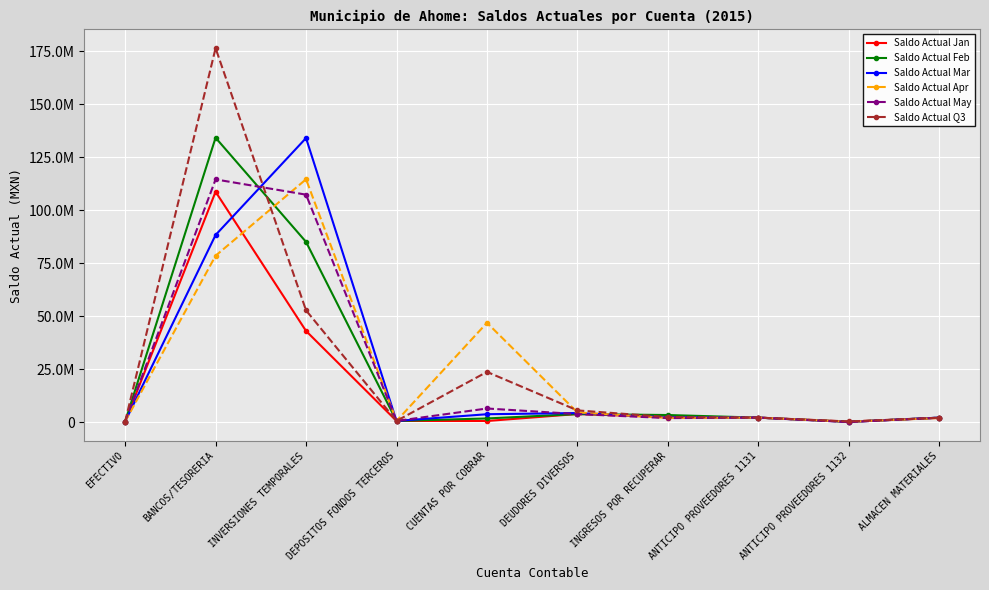

Does the chart have visible grid lines?

Yes